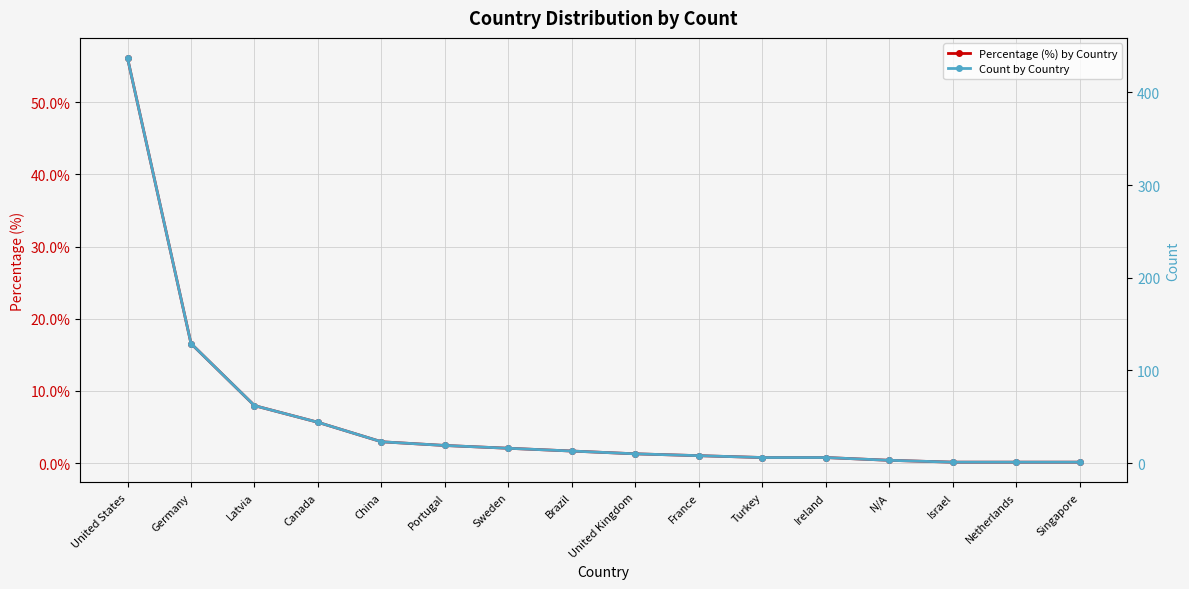

Reading left to right, list all the values displayed in this chart.

Percentage (%) by Country: 56.1	16.6	8.0	5.6	3.0	2.4	2.1	1.7	1.3	1.0	0.8	0.8	0.4	0.1	0.1	0.1
Count by Country: 437.0	129.0	62.0	44.0	23.0	19.0	16.0	13.0	10.0	8.0	6.0	6.0	3.0	1.0	1.0	1.0